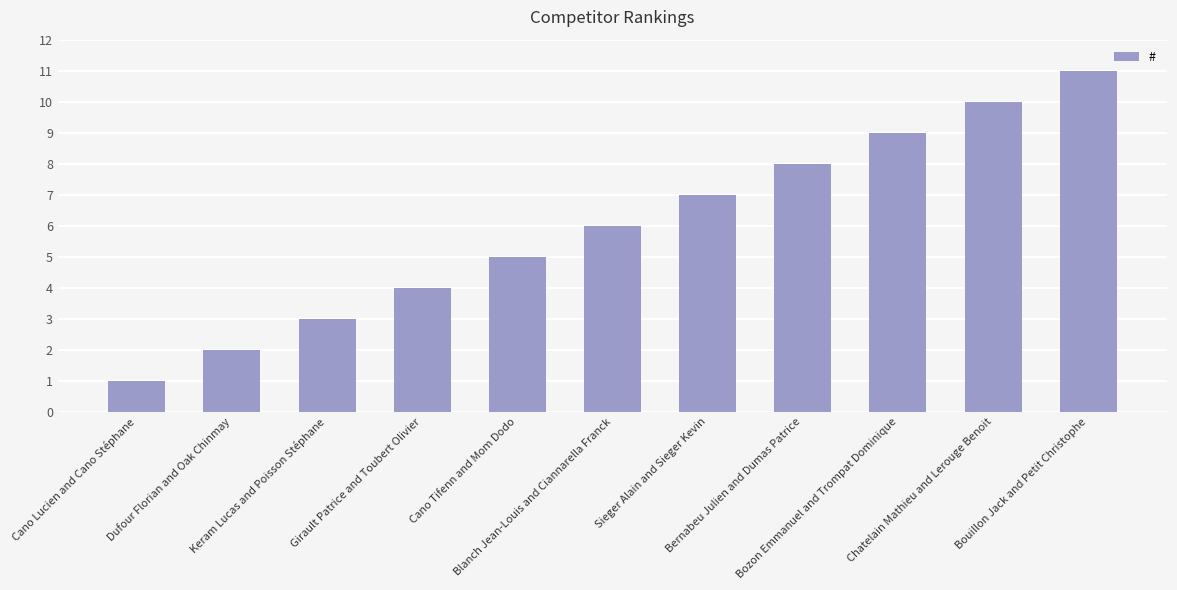

How many categories are shown in the chart?

11